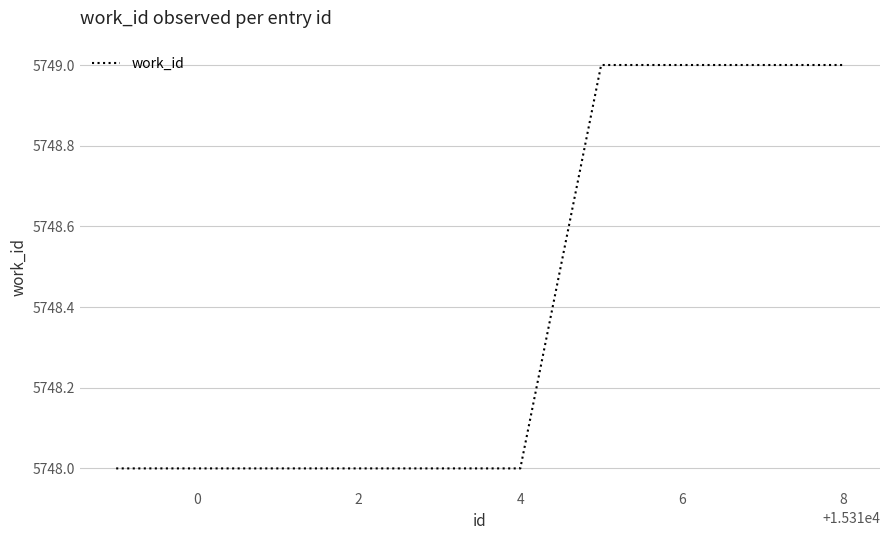

What is the maximum value shown in the chart?

5749